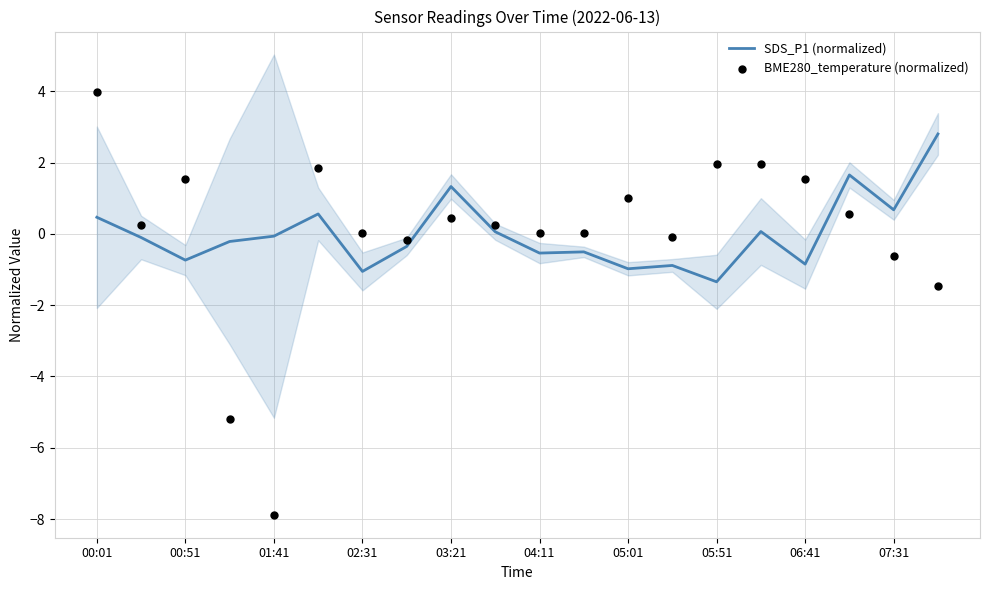

Which series has the largest total across all categories?

SDS_P1 (normalized)